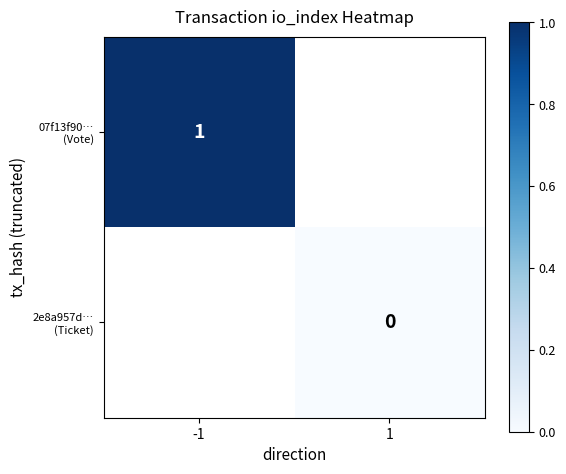

What is the maximum value shown in the chart?

1.0